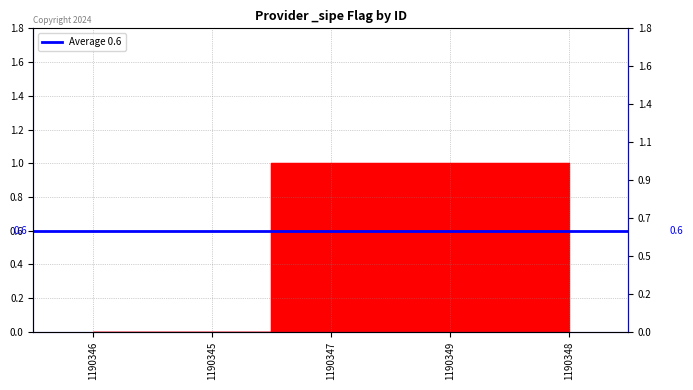

The value at 1190347 is 1. True or false?

True